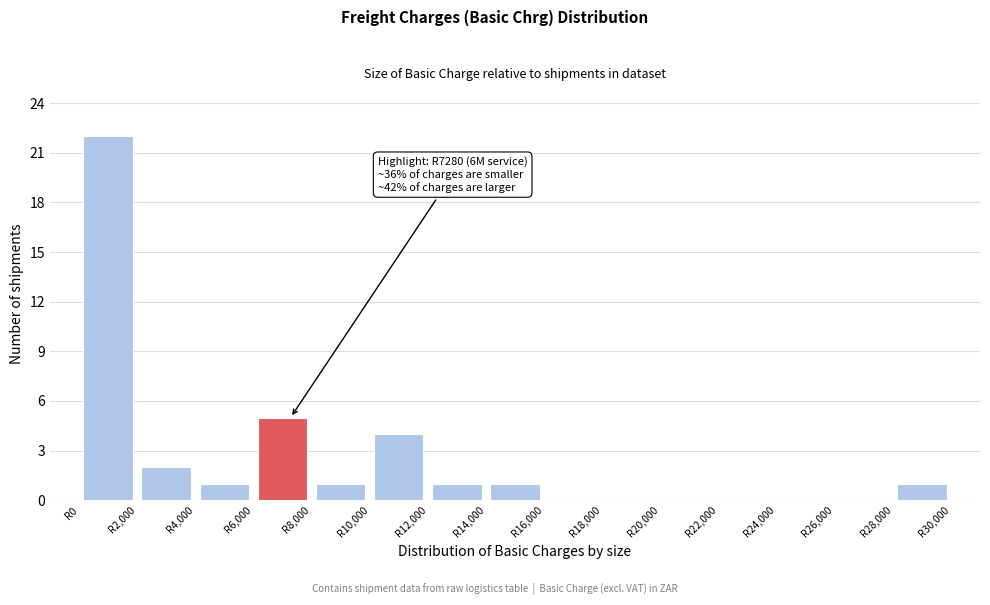

Which range on the x-axis has the tallest bar?

0 to 2000